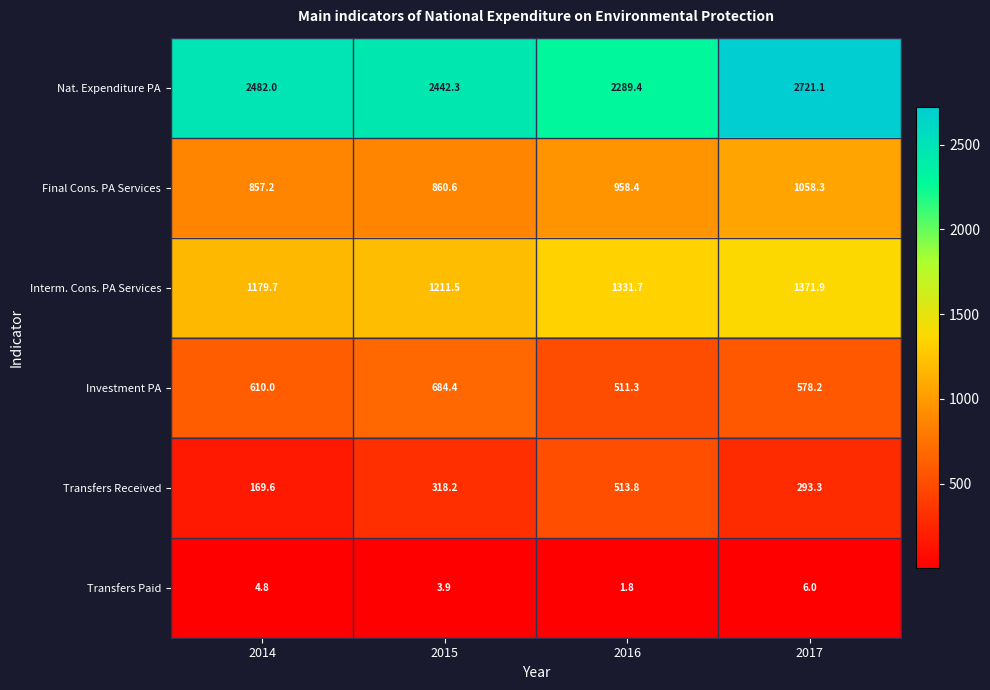

How many data points does each series have?

4